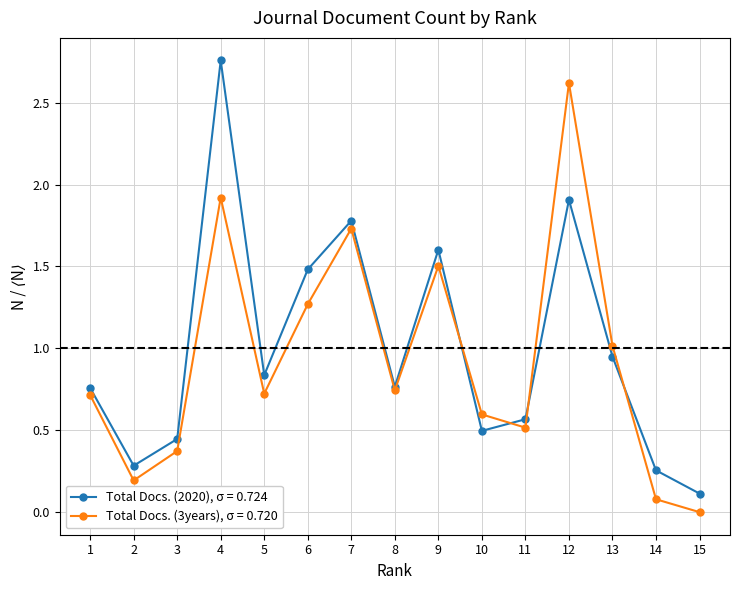

What is the value of the Total Docs. (2020), σ = 0.724 point at the 15th from the left?

0.1